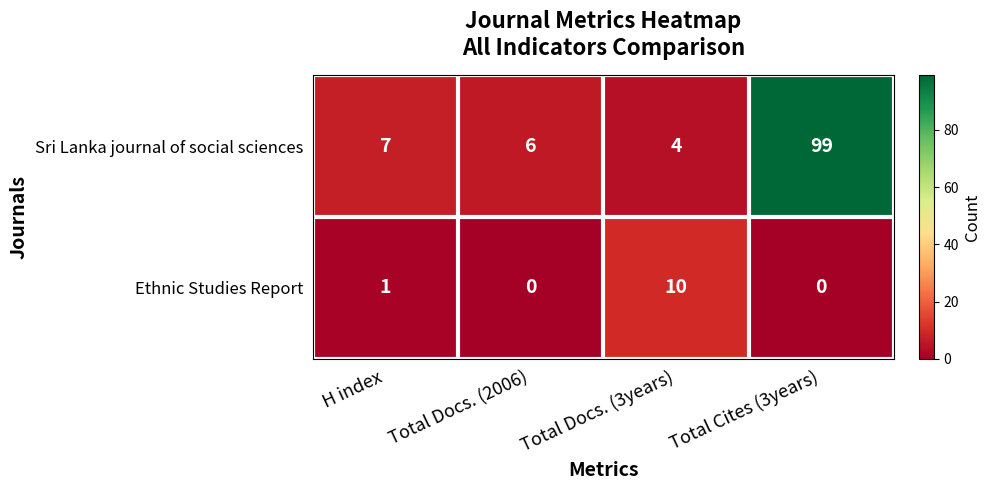

Rank the series at Total Docs. (2006) from lowest to highest value.

Ethnic Studies Report, Sri Lanka journal of social sciences